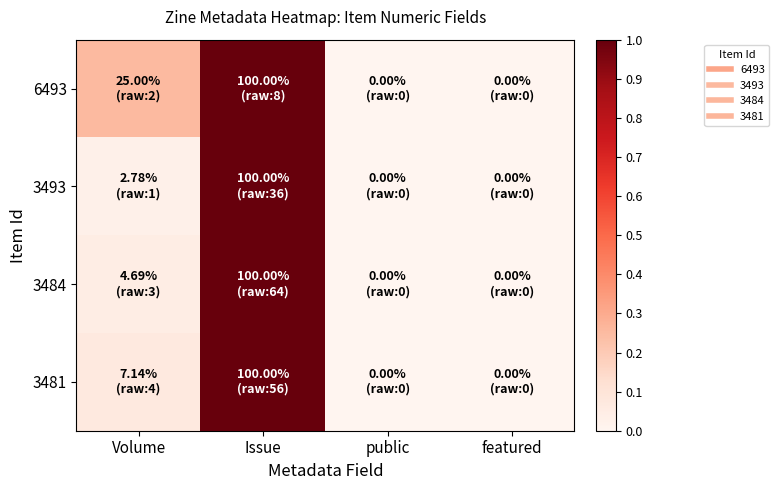

At which category does the chart reach its minimum across all series?

public